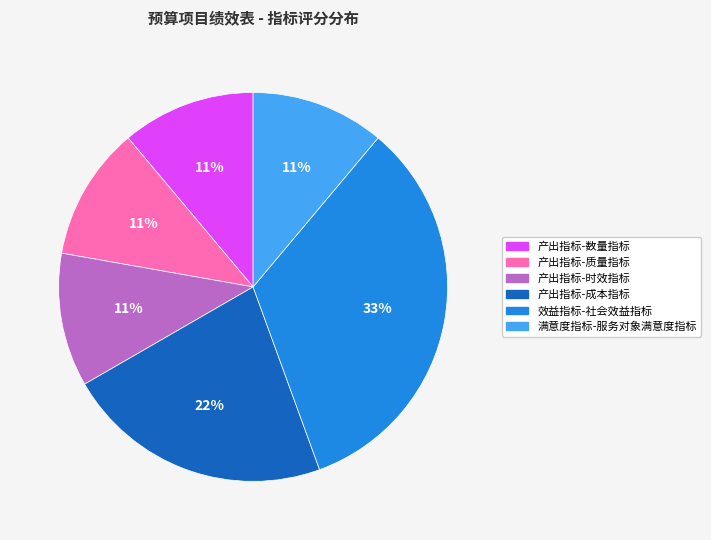

What percentage is the 产出指标-成本指标 slice, to the nearest percent?

22%